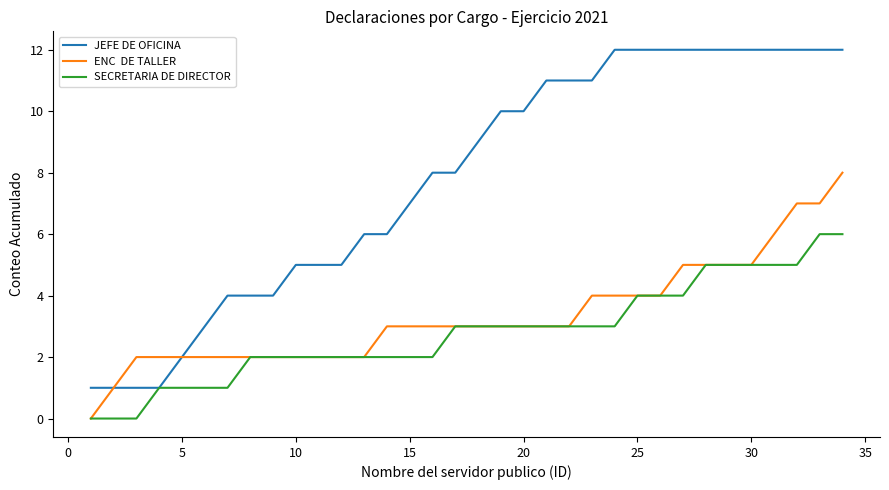

What is the maximum value shown in the chart?

12